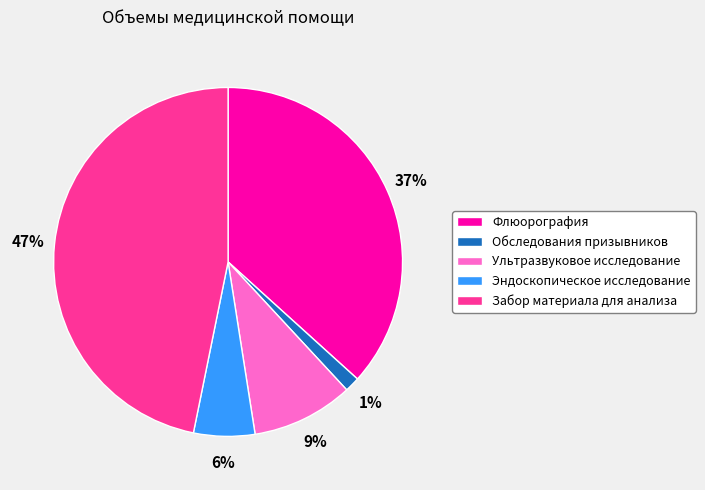

Is Ультразвуковое исследование the majority of the pie?

No